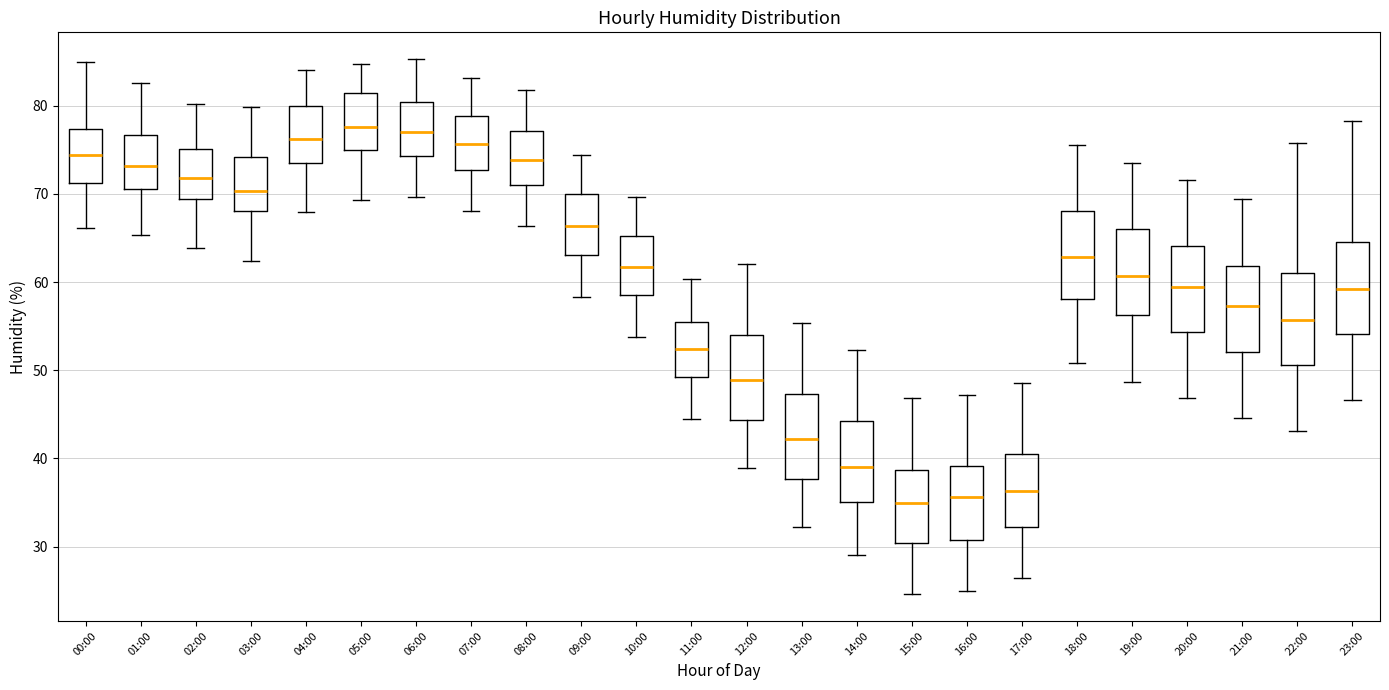

Reading left to right, read every box against the y-axis: the position of its median line, the range the box covers, and the ends of its whiskers. The values are not printed on the chart, so give them approximately, as read against the axis.

00:00: median 74, box 71 to 77, whiskers 66 to 85
01:00: median 73, box 71 to 77, whiskers 65 to 83
02:00: median 72, box 69 to 75, whiskers 64 to 80
03:00: median 70, box 68 to 74, whiskers 62 to 80
04:00: median 76, box 74 to 80, whiskers 68 to 84
05:00: median 78, box 75 to 81, whiskers 69 to 85
06:00: median 77, box 74 to 80, whiskers 70 to 85
07:00: median 76, box 73 to 79, whiskers 68 to 83
08:00: median 74, box 71 to 77, whiskers 66 to 82
09:00: median 66, box 63 to 70, whiskers 58 to 74
10:00: median 62, box 59 to 65, whiskers 54 to 70
11:00: median 52, box 49 to 56, whiskers 45 to 60
12:00: median 49, box 44 to 54, whiskers 39 to 62
13:00: median 42, box 38 to 47, whiskers 32 to 55
14:00: median 39, box 35 to 44, whiskers 29 to 52
15:00: median 35, box 30 to 39, whiskers 25 to 47
16:00: median 36, box 31 to 39, whiskers 25 to 47
17:00: median 36, box 32 to 41, whiskers 26 to 49
18:00: median 63, box 58 to 68, whiskers 51 to 76
19:00: median 61, box 56 to 66, whiskers 49 to 74
20:00: median 59, box 54 to 64, whiskers 47 to 72
21:00: median 57, box 52 to 62, whiskers 45 to 69
22:00: median 56, box 51 to 61, whiskers 43 to 76
23:00: median 59, box 54 to 65, whiskers 47 to 78